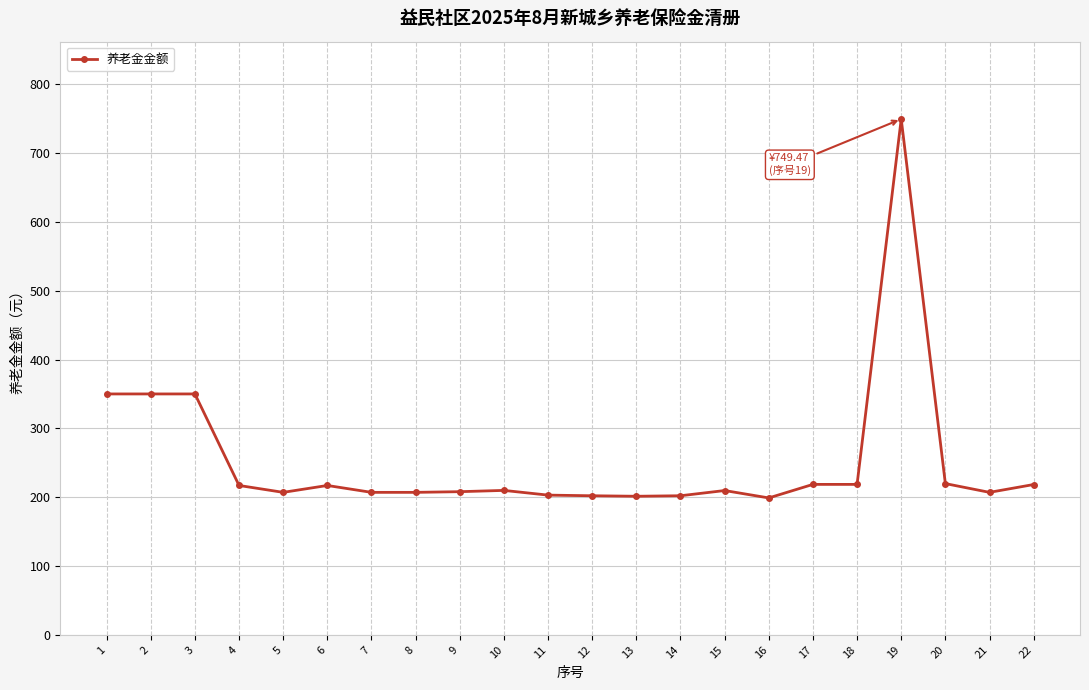

How many values are below 209?

10